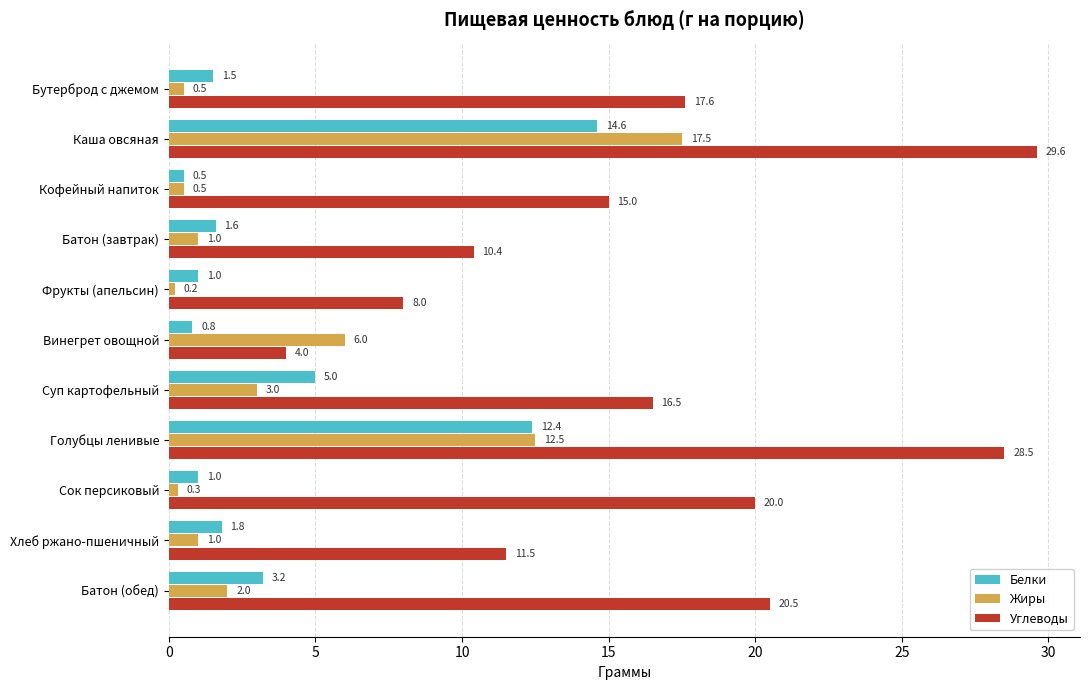

What is the sum of all Белки values?

43.4